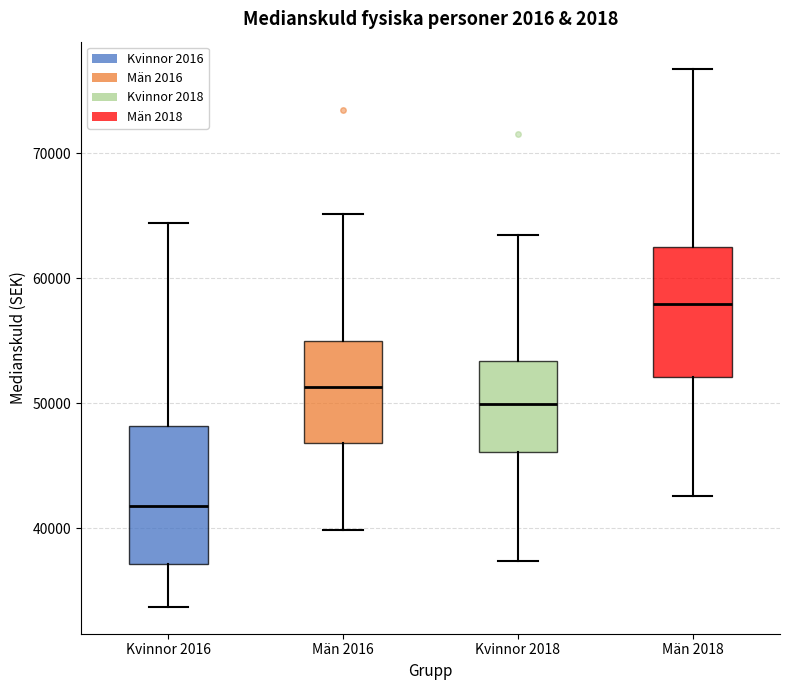

Reading left to right, read every box against the y-axis: the position of its median line, the range the box covers, and the ends of its whiskers. The values are not printed on the chart, so give them approximately, as read against the axis.

Kvinnor 2016: median 42000, box 37000 to 48000, whiskers 34000 to 64000
Män 2016: median 51000, box 47000 to 55000, whiskers 40000 to 65000
Kvinnor 2018: median 50000, box 46000 to 53000, whiskers 37000 to 63000
Män 2018: median 58000, box 52000 to 63000, whiskers 43000 to 77000